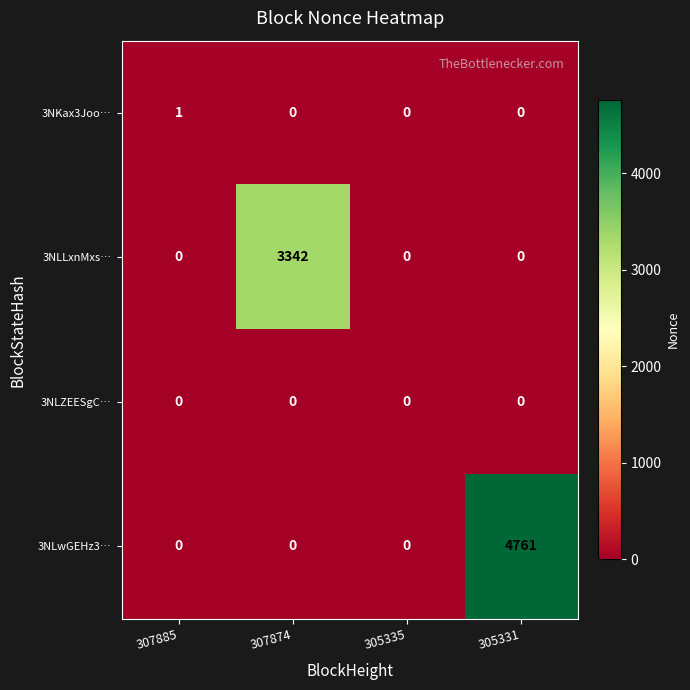

What is the total value across all series at 307874?

3342